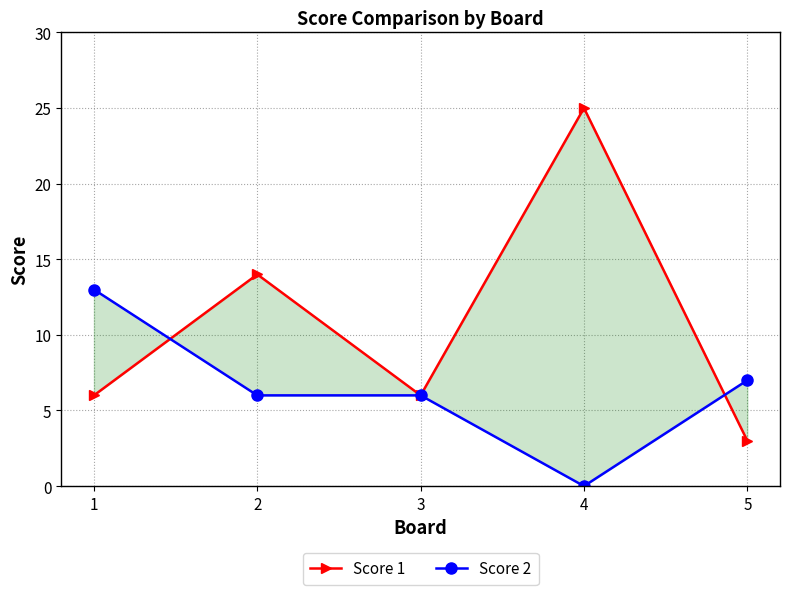

At which category does Score 2 reach its first local valley?

4